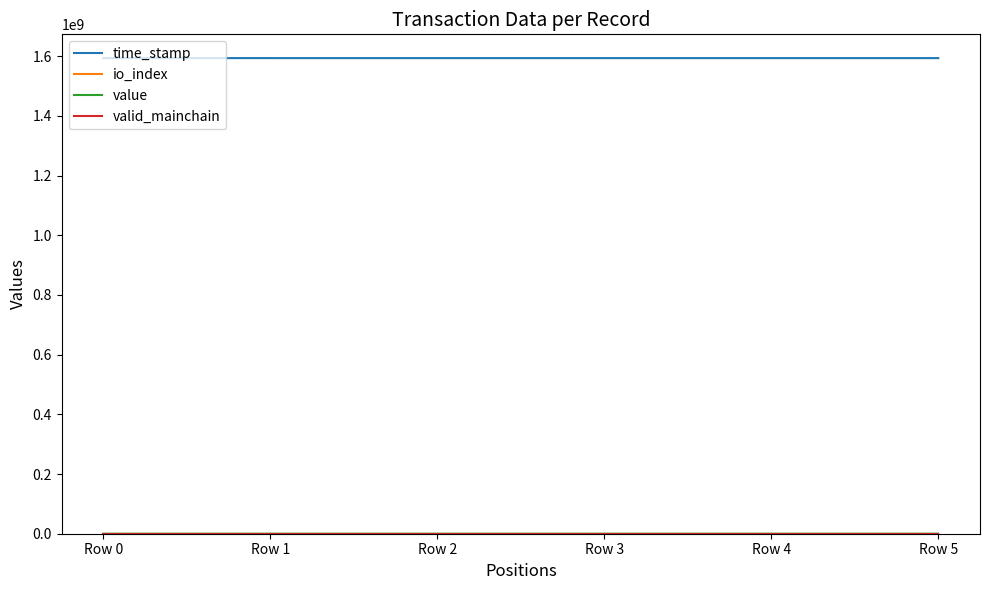

Which series has the largest total across all categories?

time_stamp